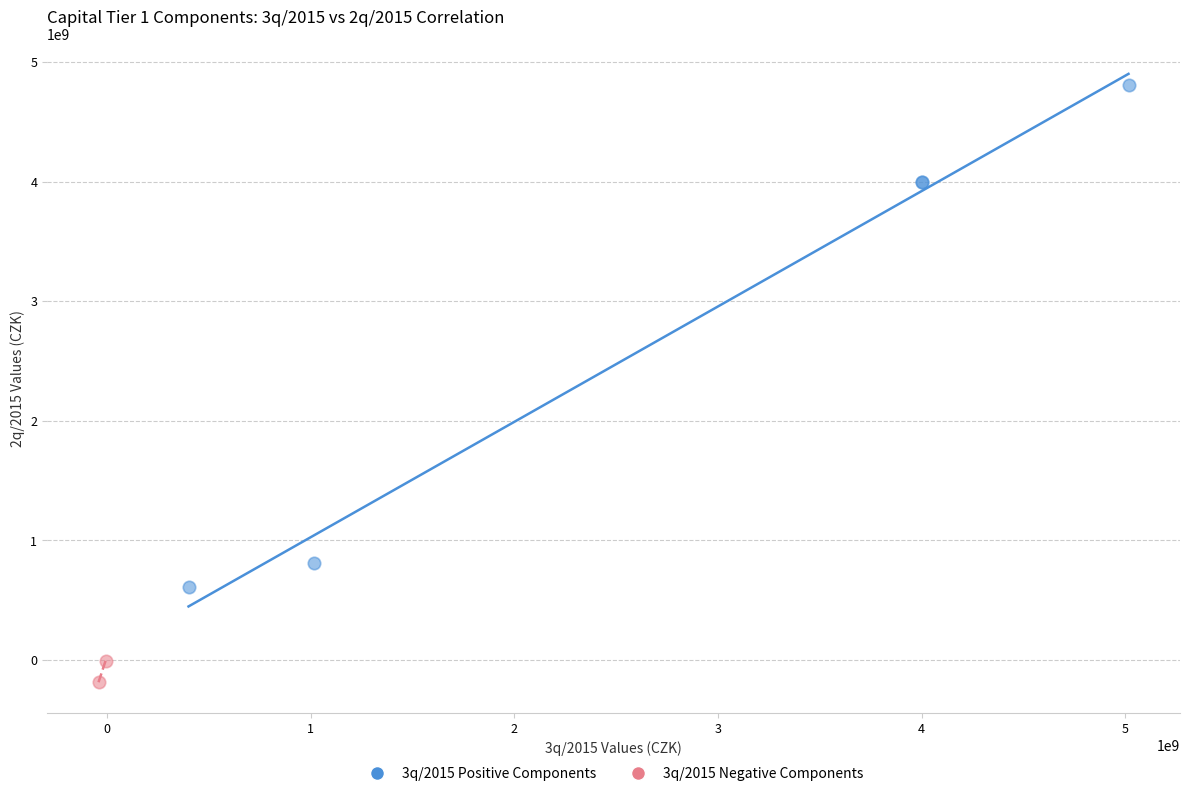

What are all the series names shown in the legend?

3q/2015 Positive Components, 3q/2015 Negative Components